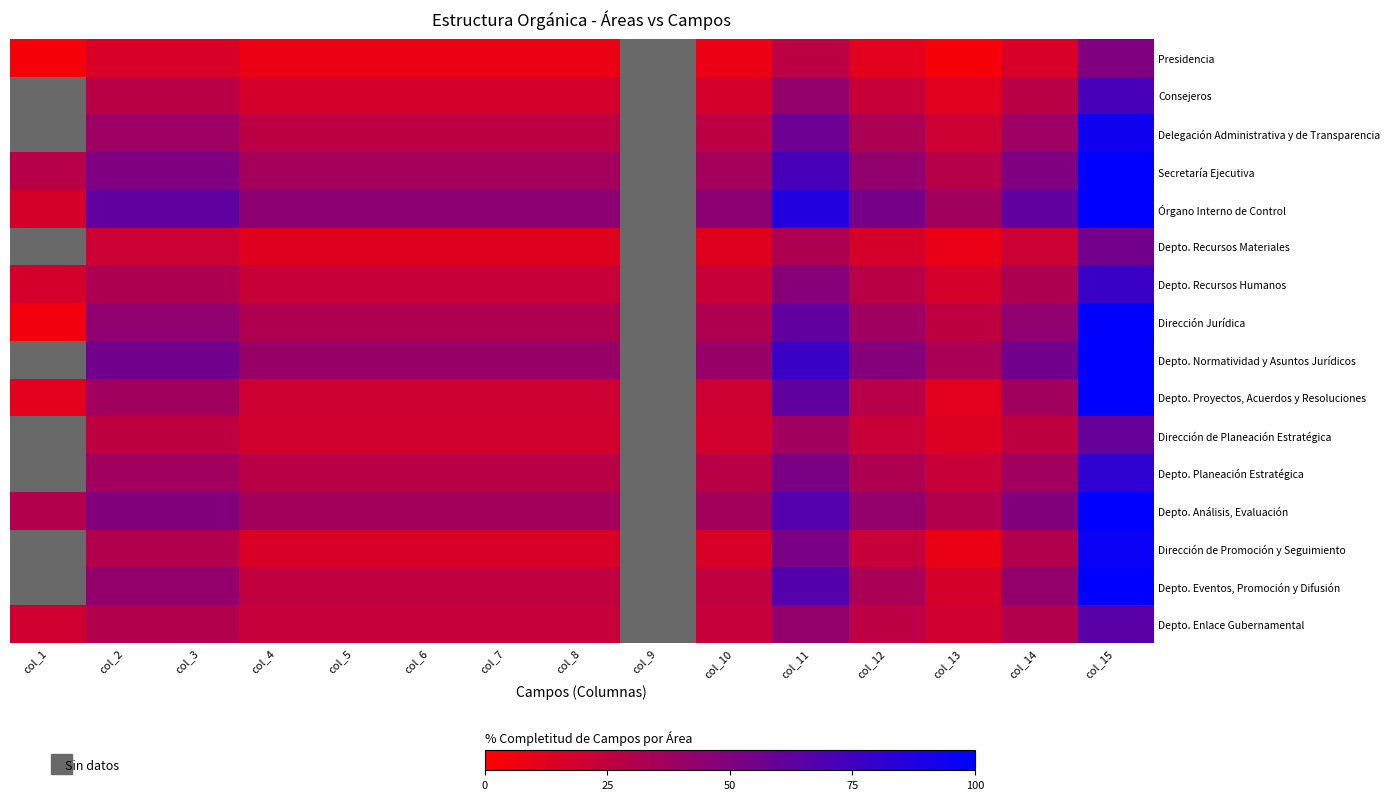

Between col_2 and col_3, which is larger?

col_2